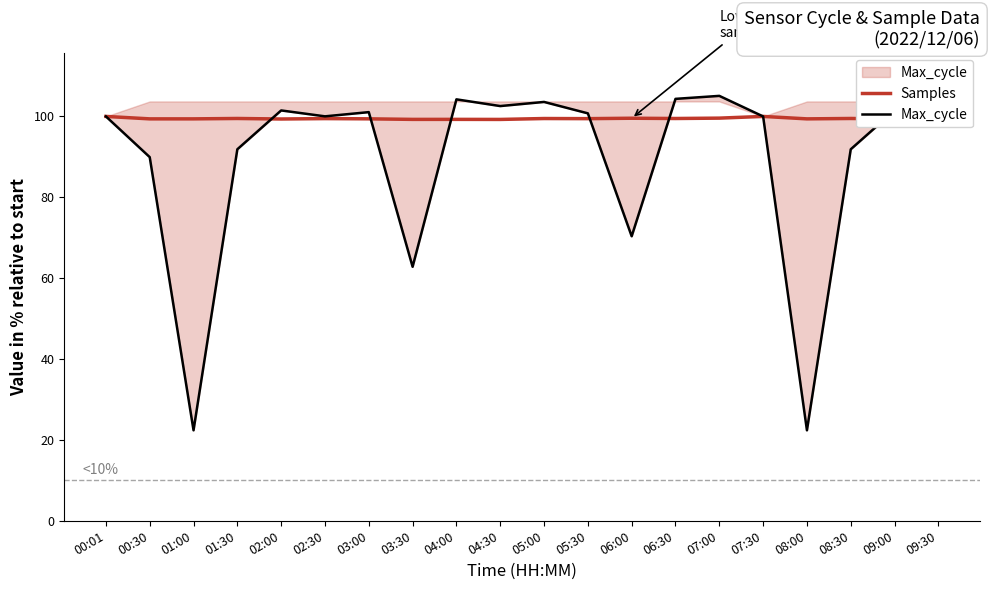

Which series has the largest total across all categories?

Samples